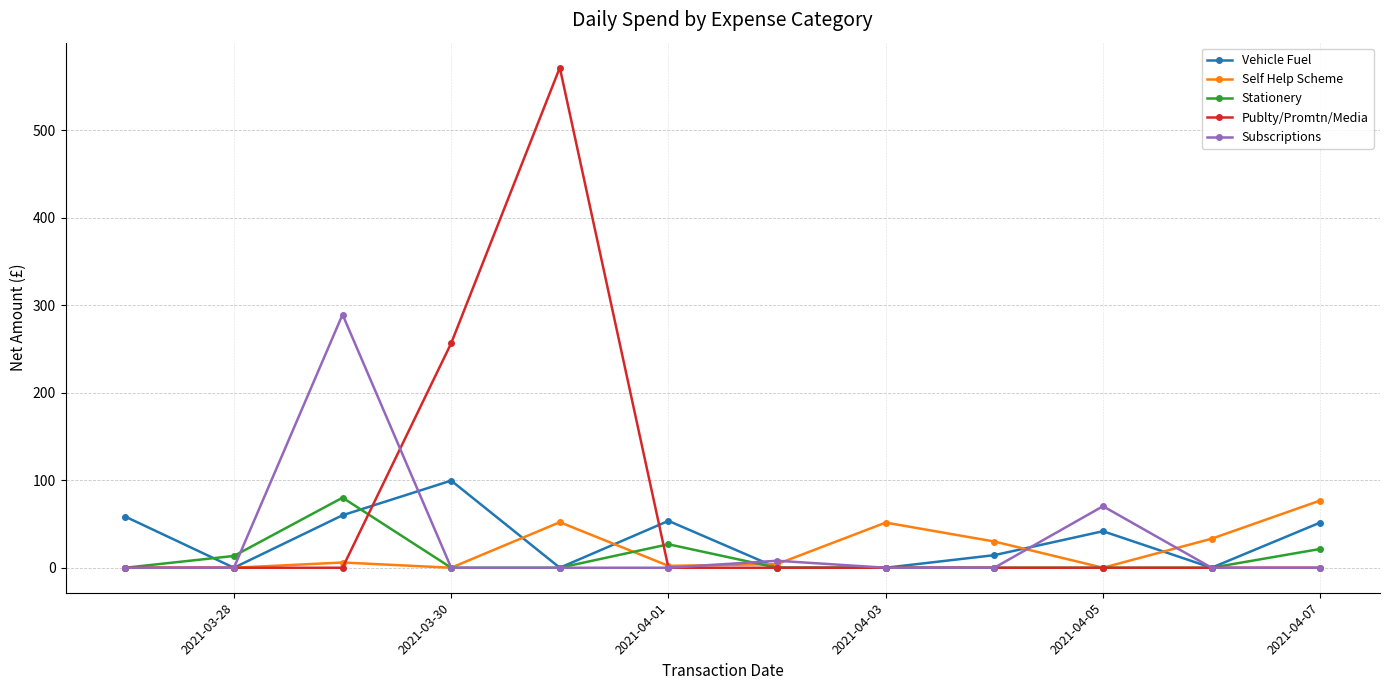

Which series has the largest total across all categories?

Publty/Promtn/Media